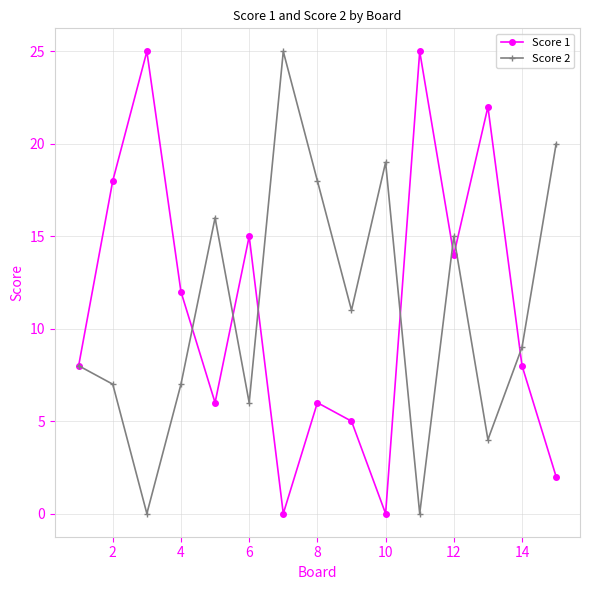

Reading right to left, extract all data points from this chart.

Score 1: 2	8	22	14	25	0	5	6	0	15	6	12	25	18	8
Score 2: 20	9	4	15	0	19	11	18	25	6	16	7	0	7	8